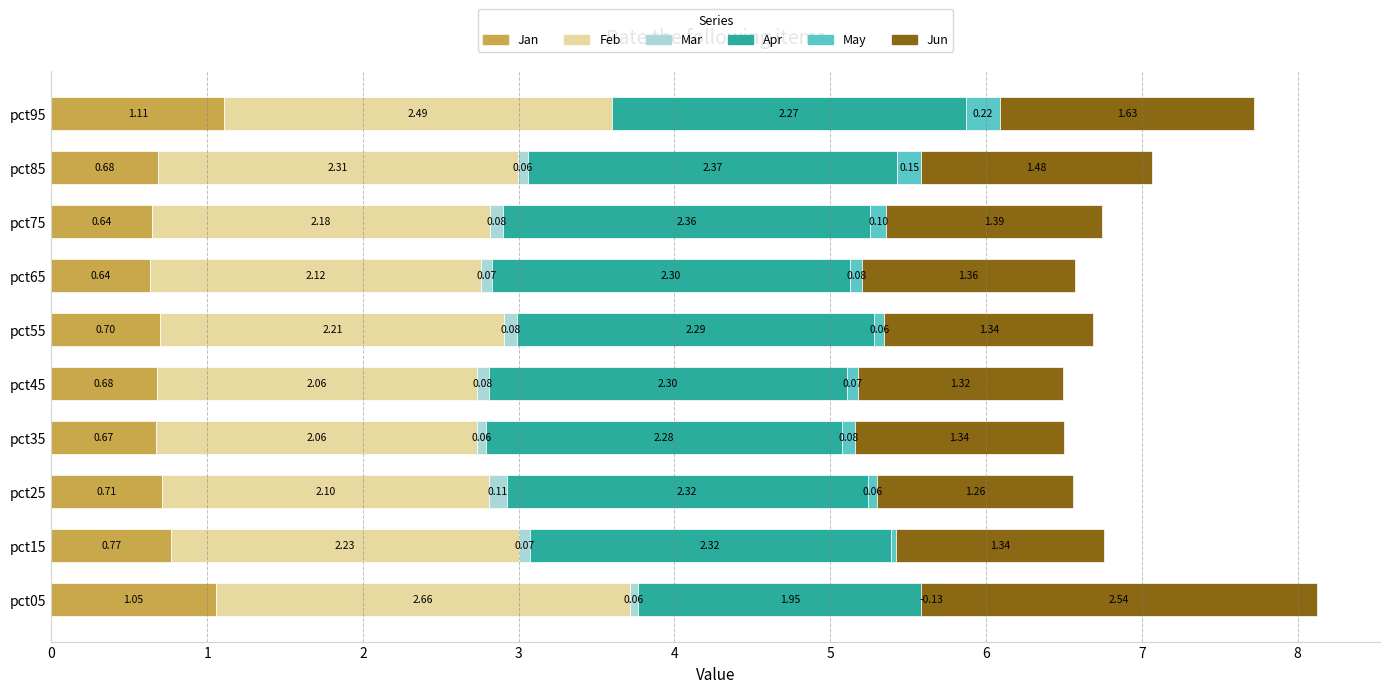

Does the chart contain any negative values?

Yes